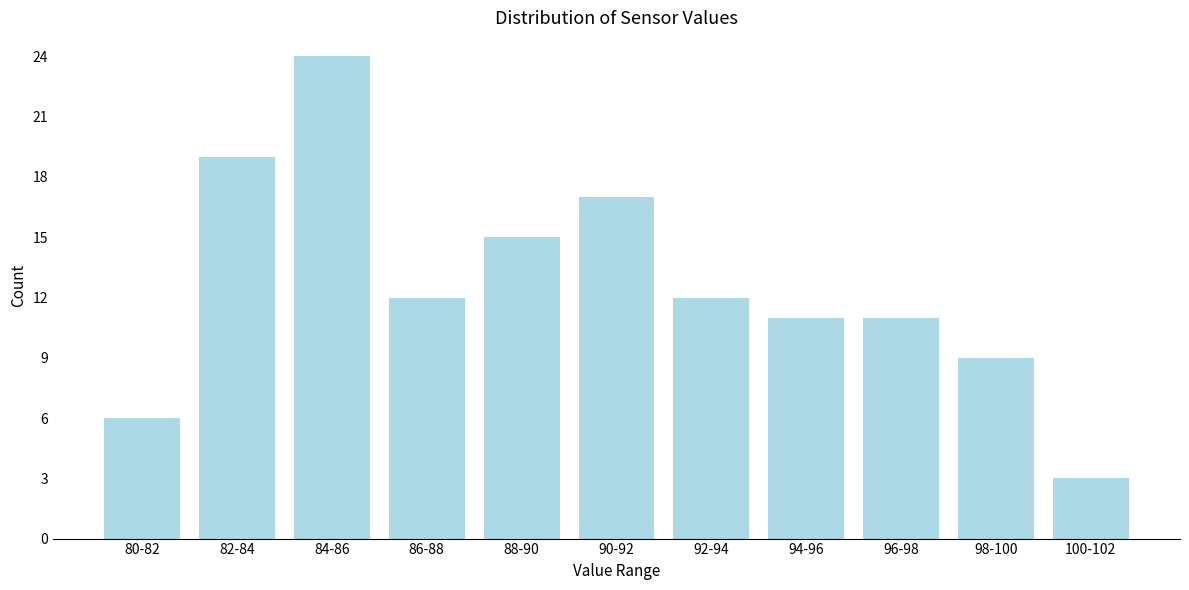

Reading left to right, list all the values displayed in this chart.

80-82=6	82-84=19	84-86=24	86-88=12	88-90=15	90-92=17	92-94=12	94-96=11	96-98=11	98-100=9	100-102=3